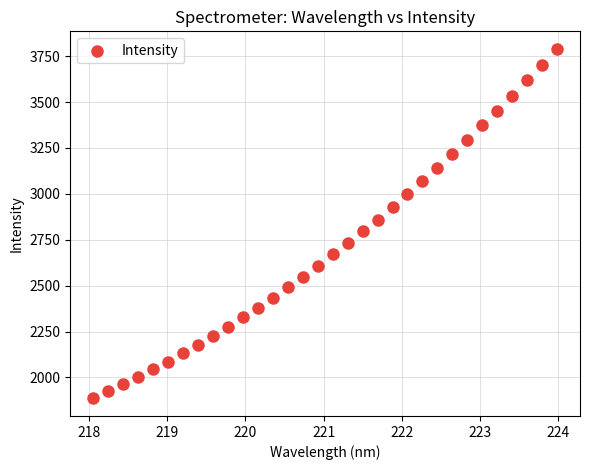

What is the range of X values (max minus min)?

5.9